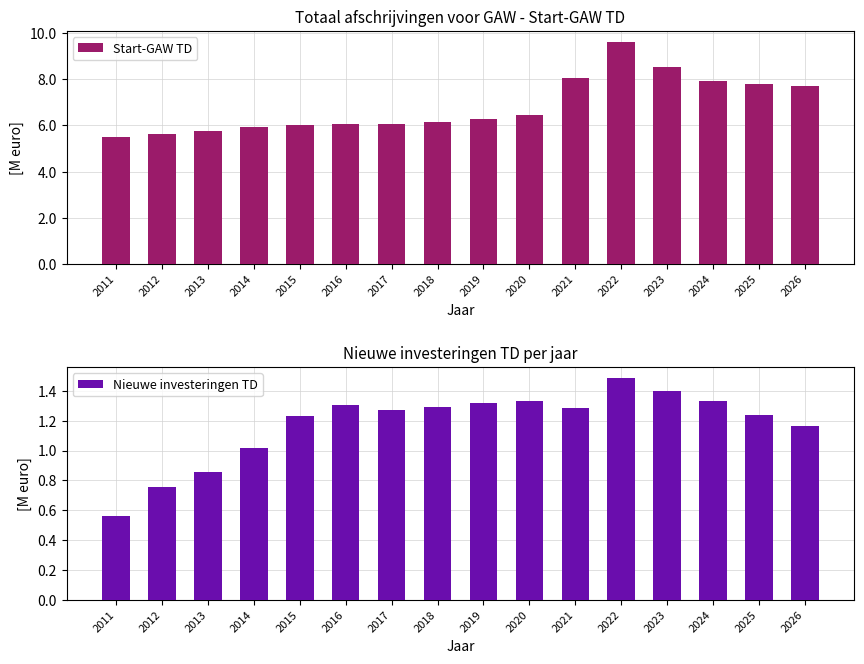

What value does the Start-GAW TD series have at 2019?

6.3